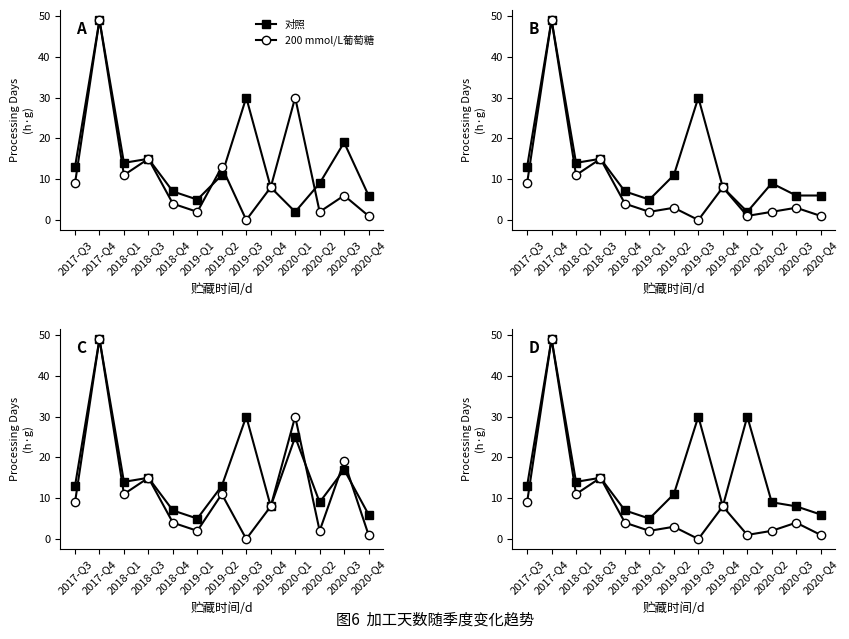

What is the total value across all series at 2019-Q4?

16